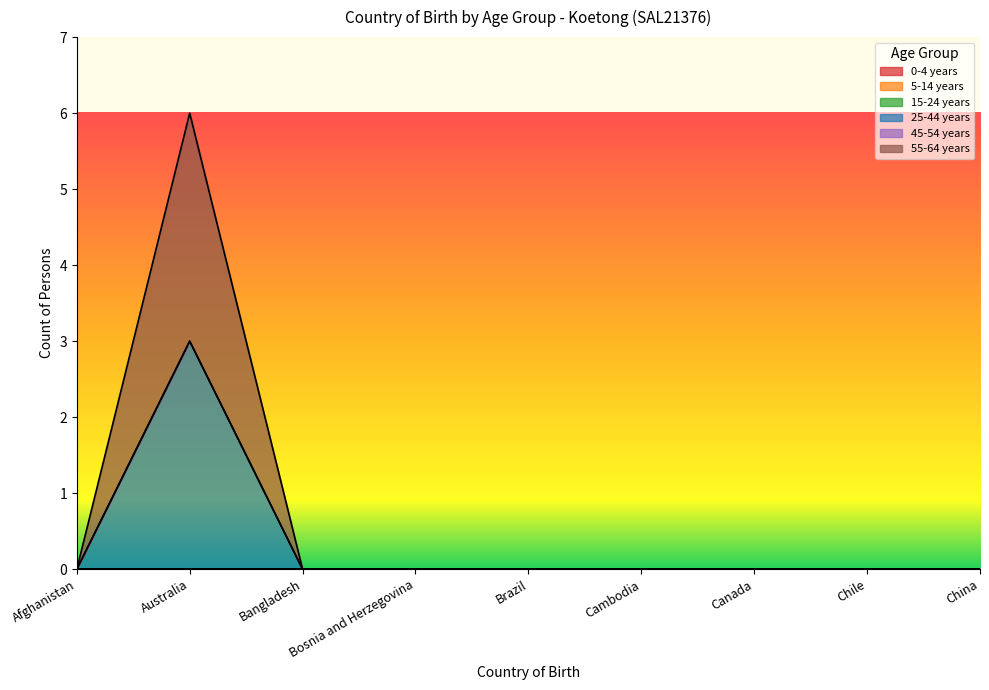

The value of 5-14 years at Afghanistan is 0. True or false?

True